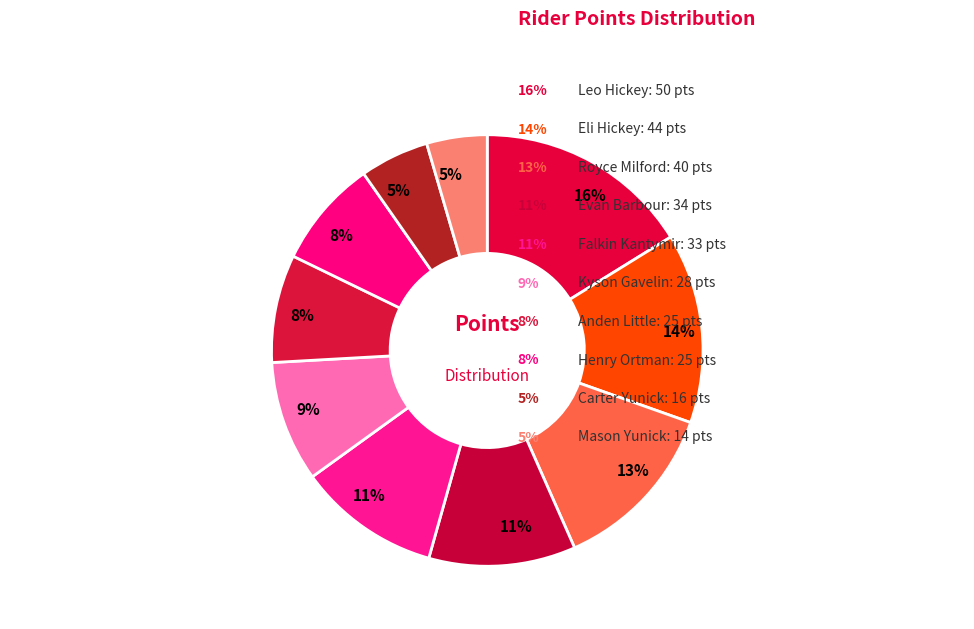

How many slices are in this pie chart?

10